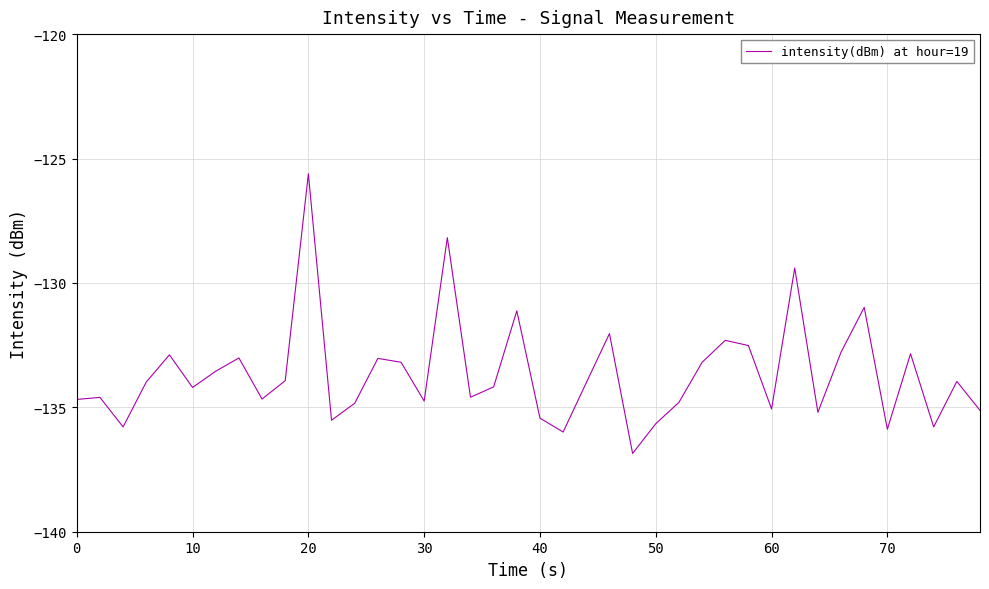

What is the smallest value displayed?

-136.9